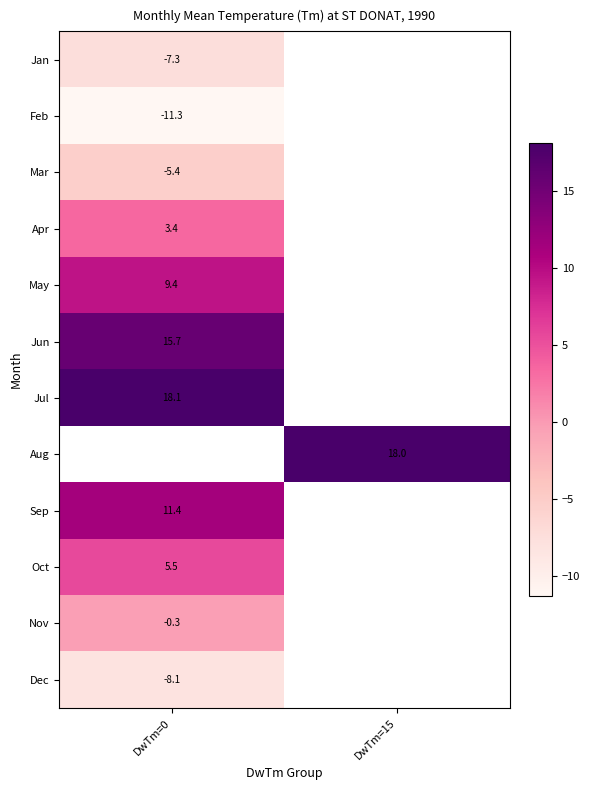

True or false: Oct has a value of 5.5 at DwTm=0.

True